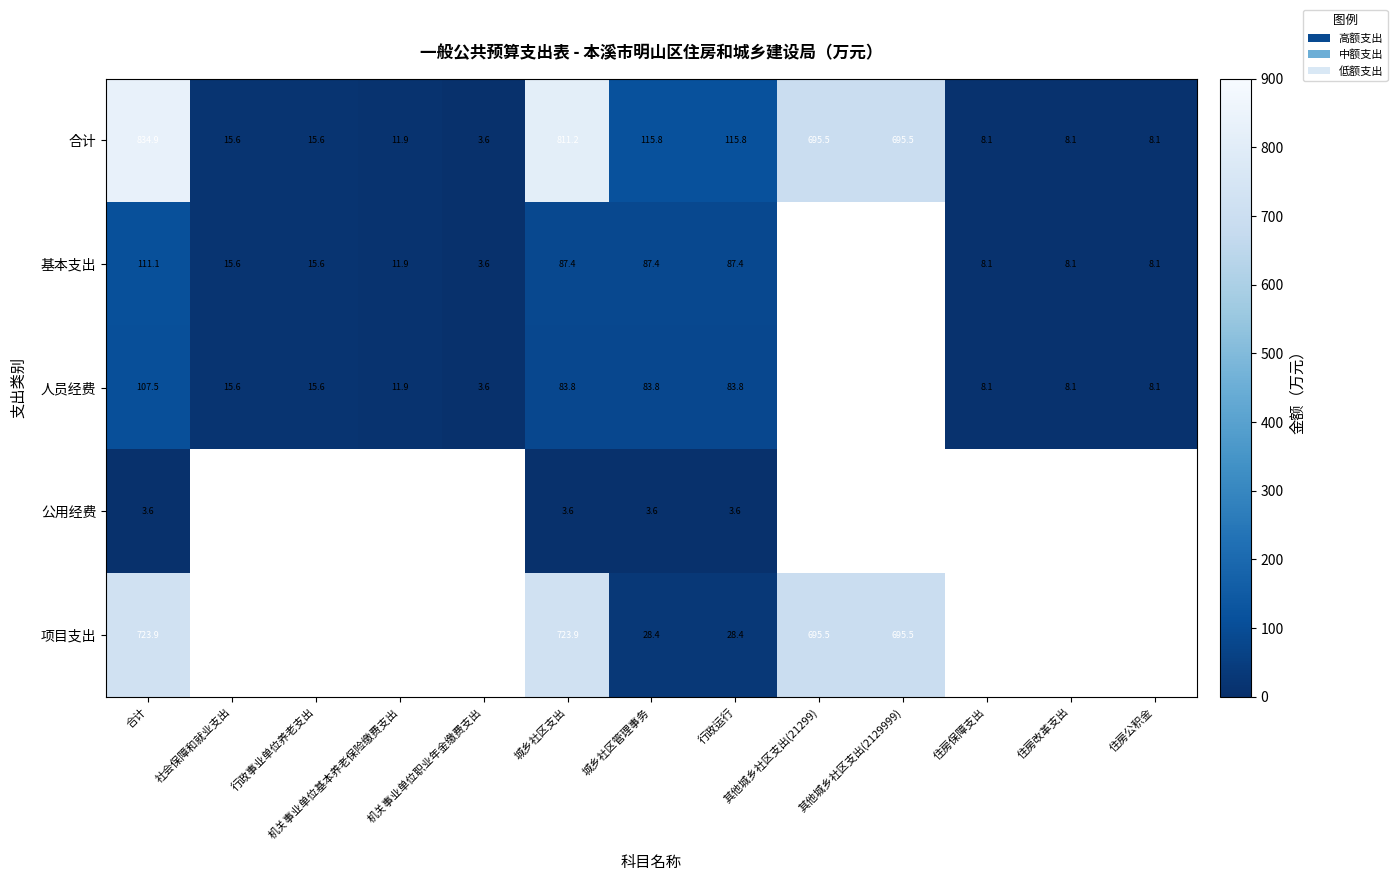

The 合计 series shows 14.2 at 住房保障支出. True or false?

False